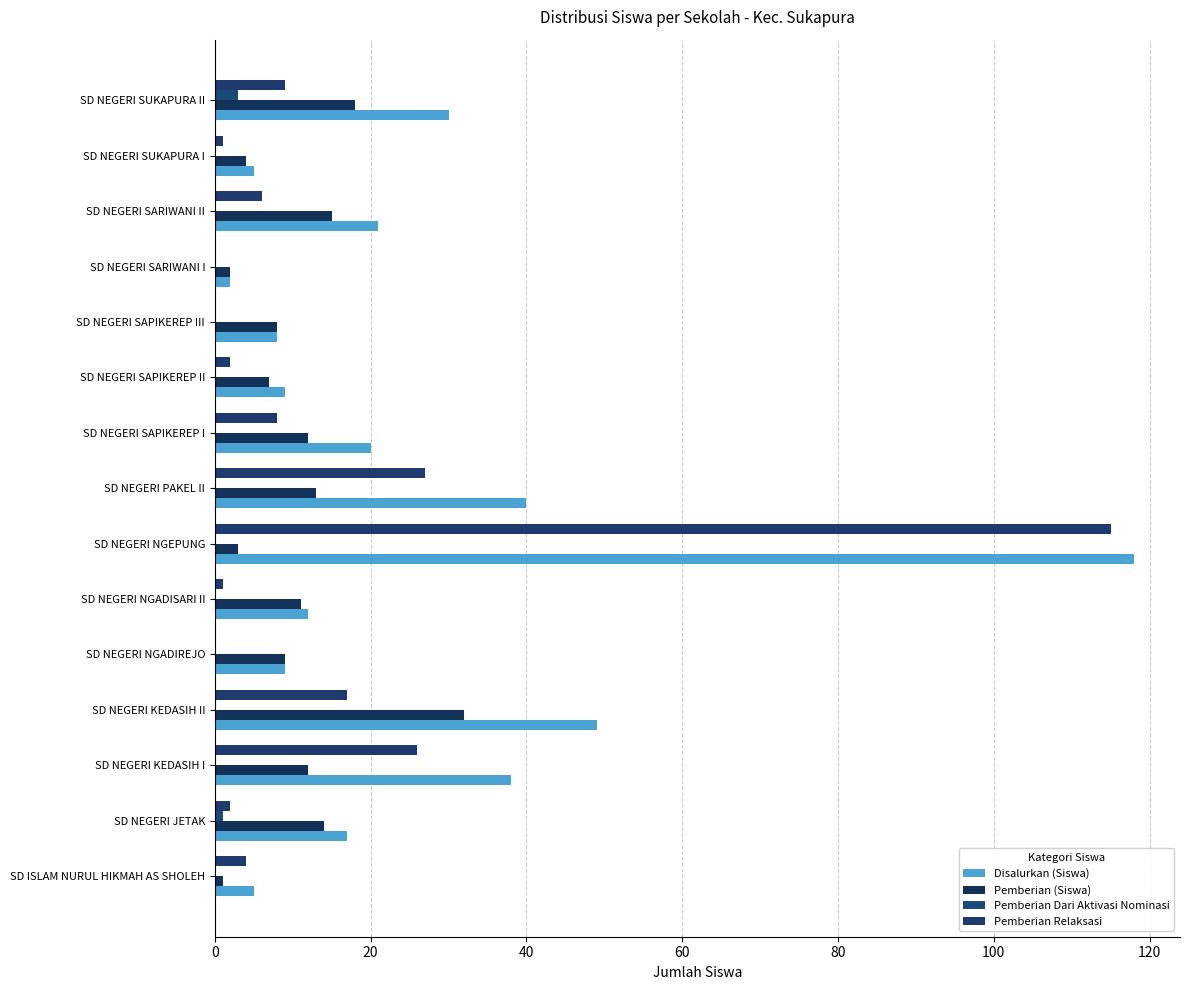

How many distinct data groups are displayed?

4